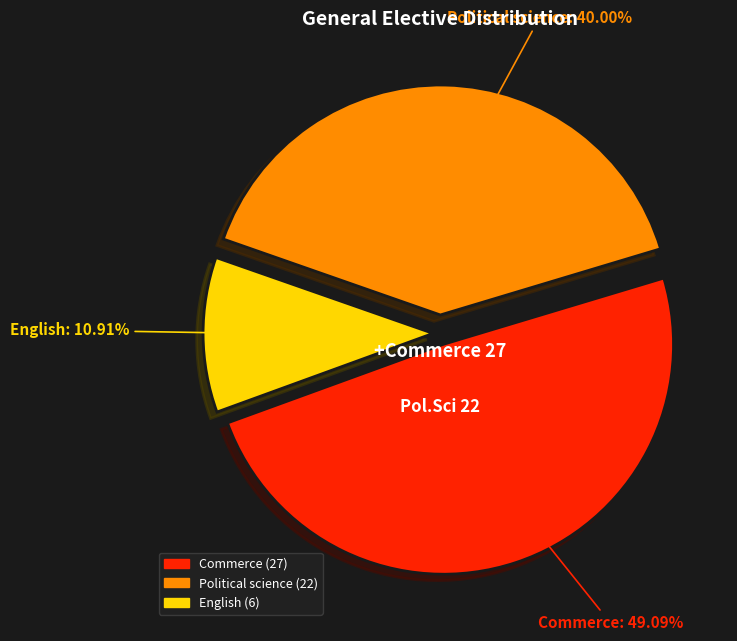

Approximately how many times larger is the value at English compared to Commerce?

0.2